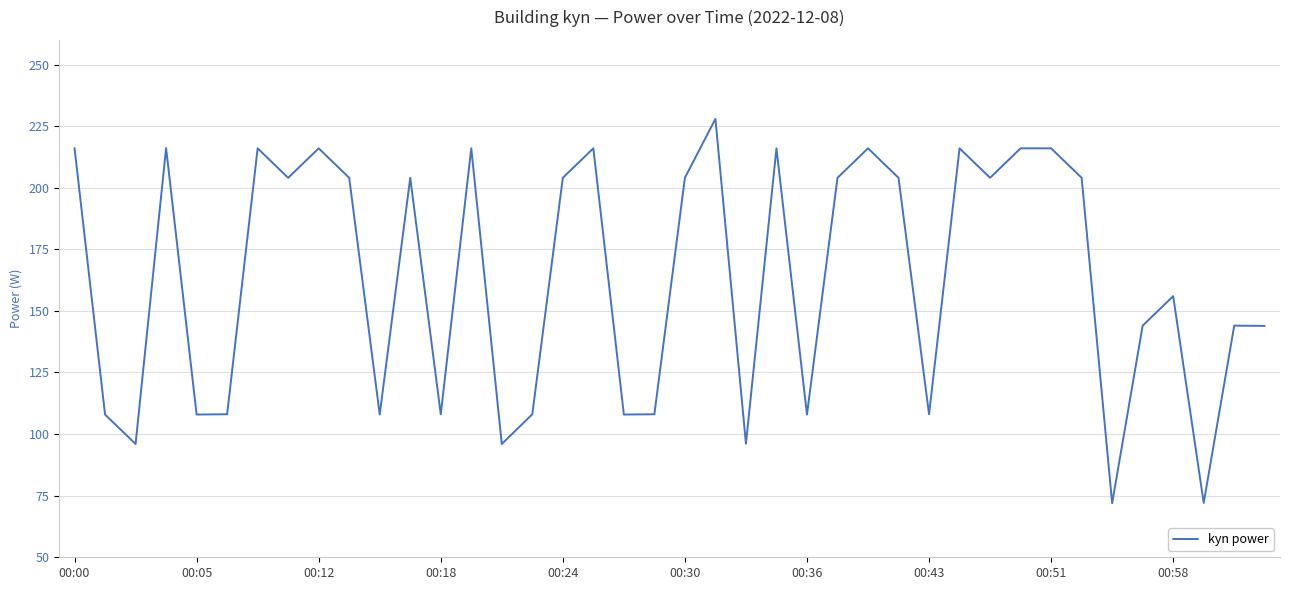

What is the maximum value shown in the chart?

227.9